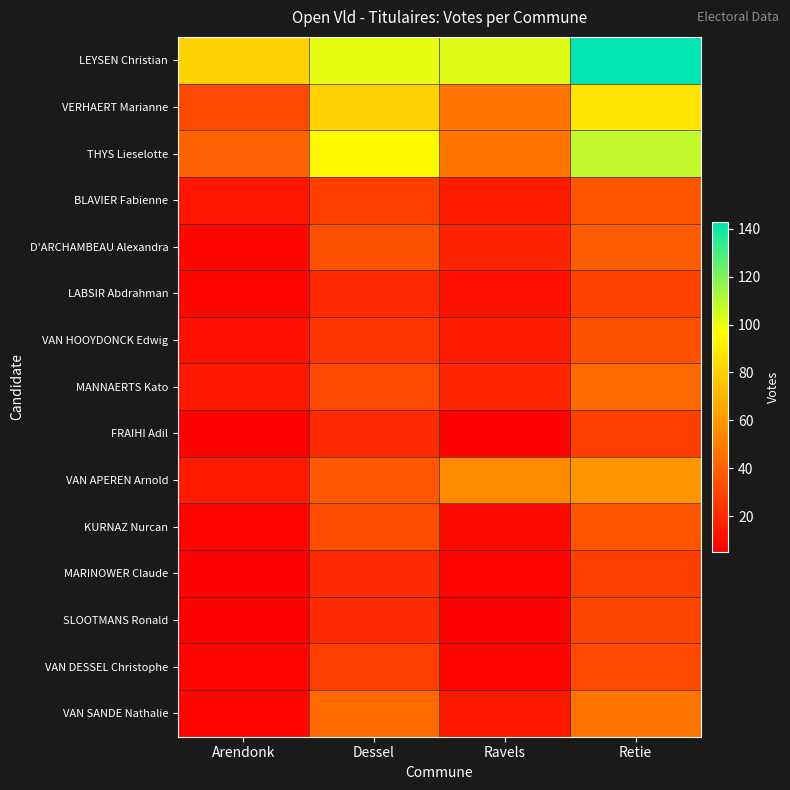

What is the difference between the highest and lowest values at Retie?

115